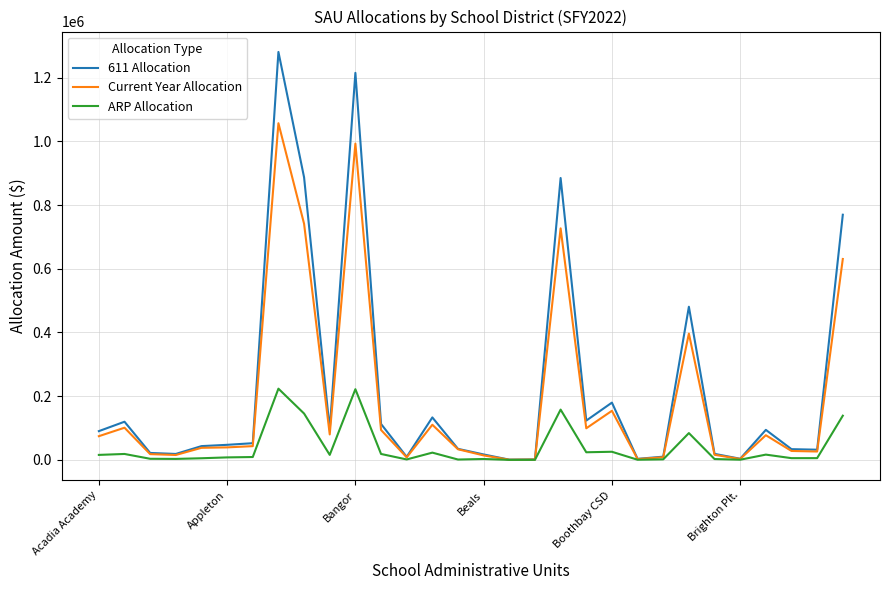

What is the average value of the Current Year Allocation series?

187815.5